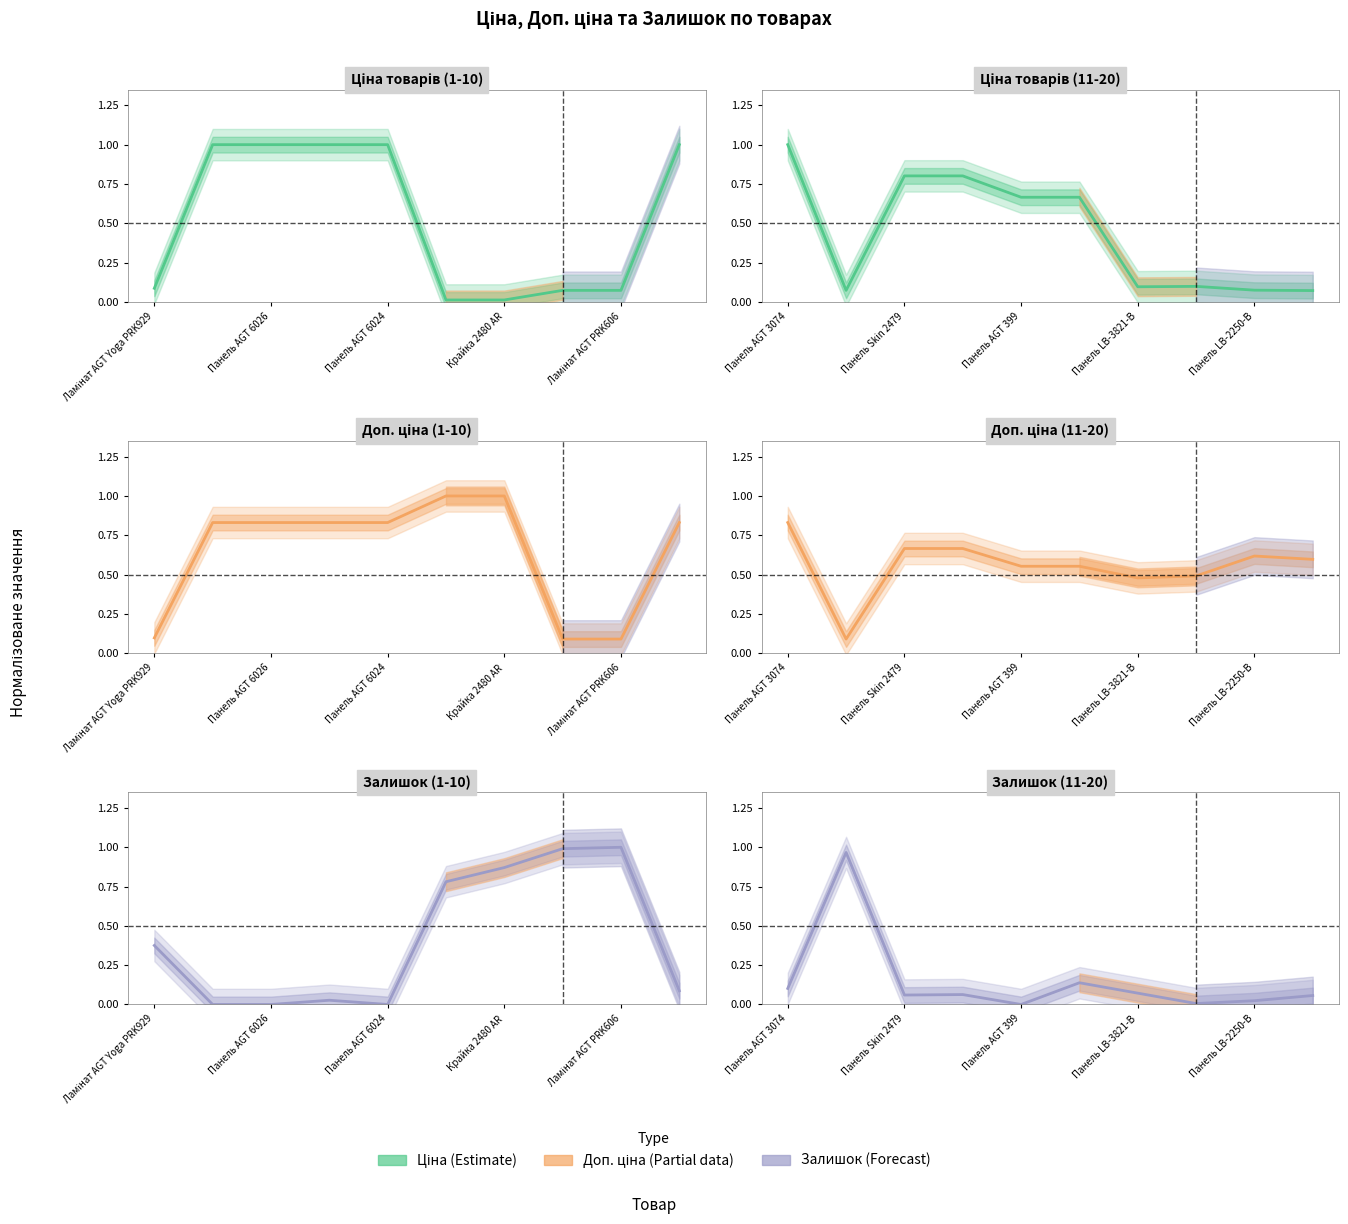

Between Ламінат AGT PRK606 and 7, which series saw the biggest shift?

Ціна